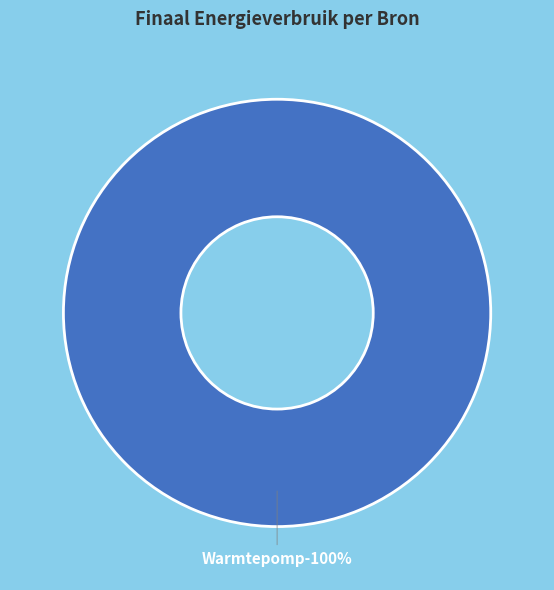

The Elektriciteit slice represents 0% of the pie. True or false?

True